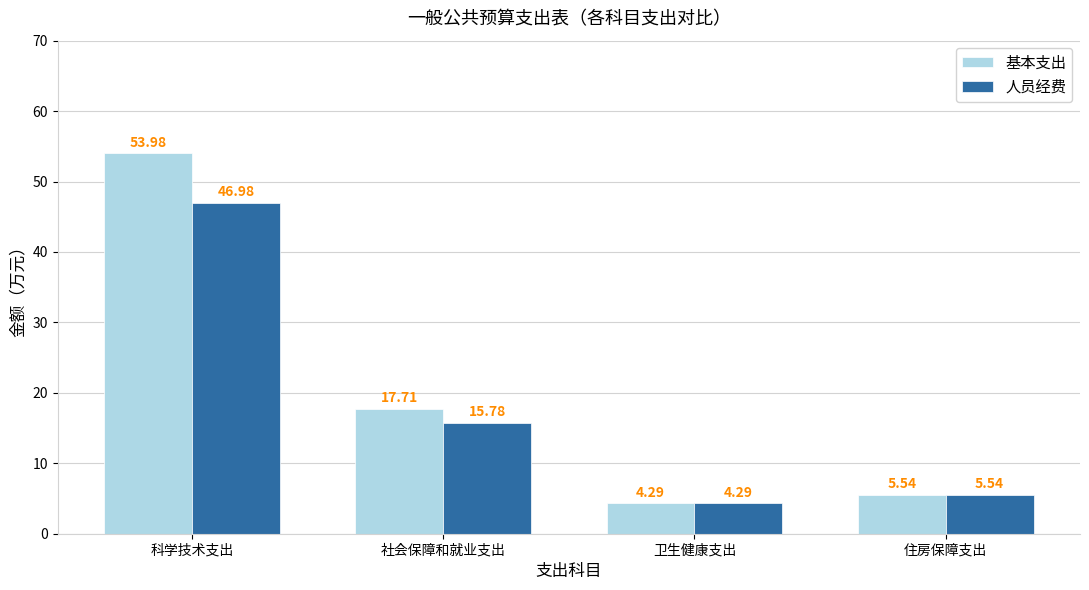

What is the difference between the maximum and minimum values in the 人员经费 series?

42.7